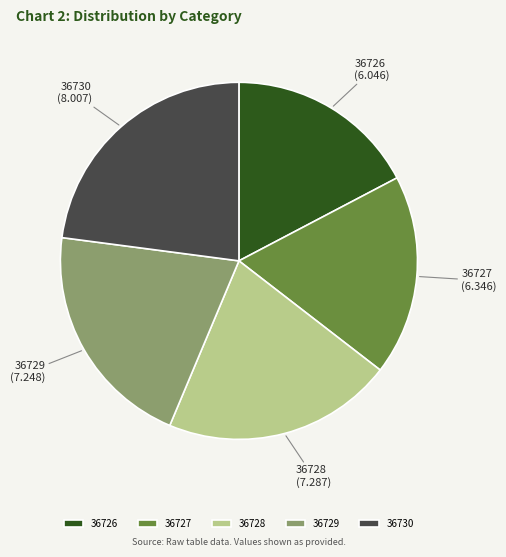

How many slices are in this pie chart?

5